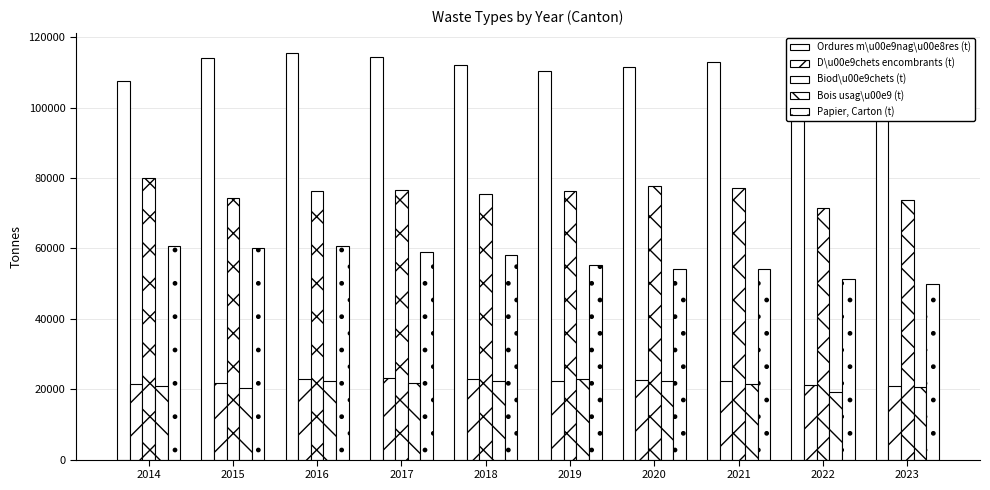

Does the chart contain stacked bars?

No